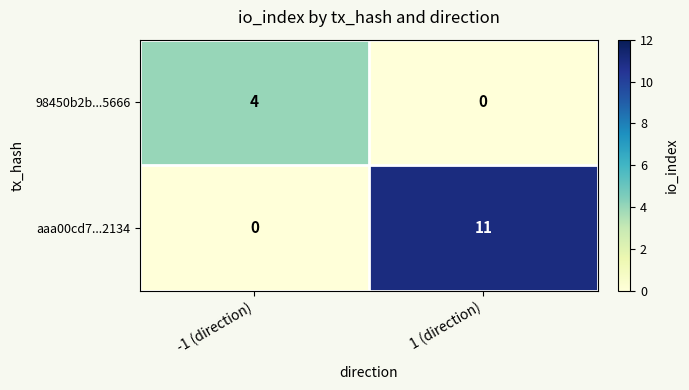

The aaa00cd7...2134 series shows -5 at -1 (direction). True or false?

False